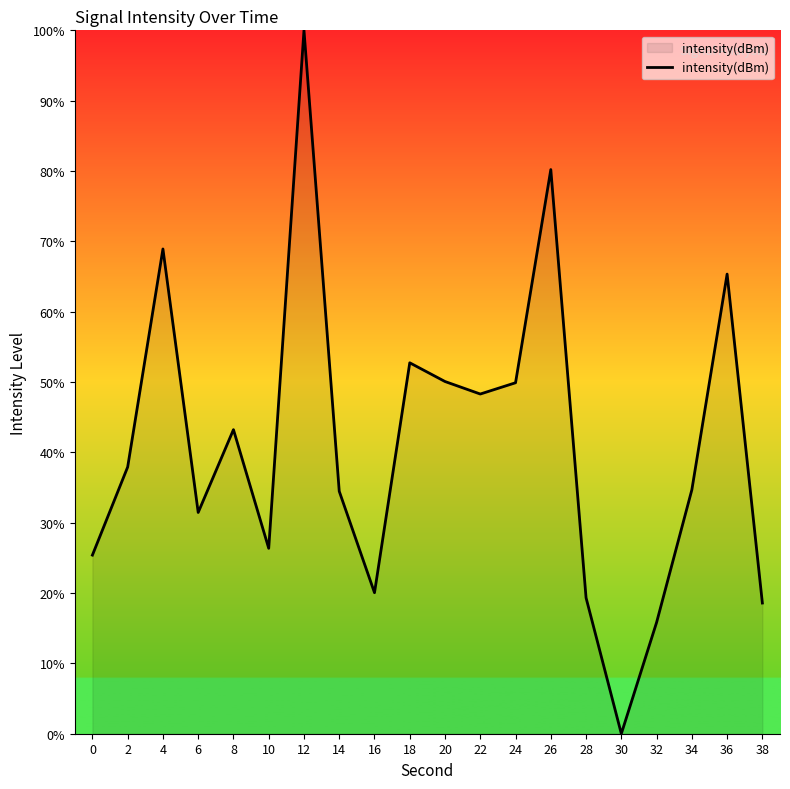

What is the difference between the maximum and minimum values?

100.0